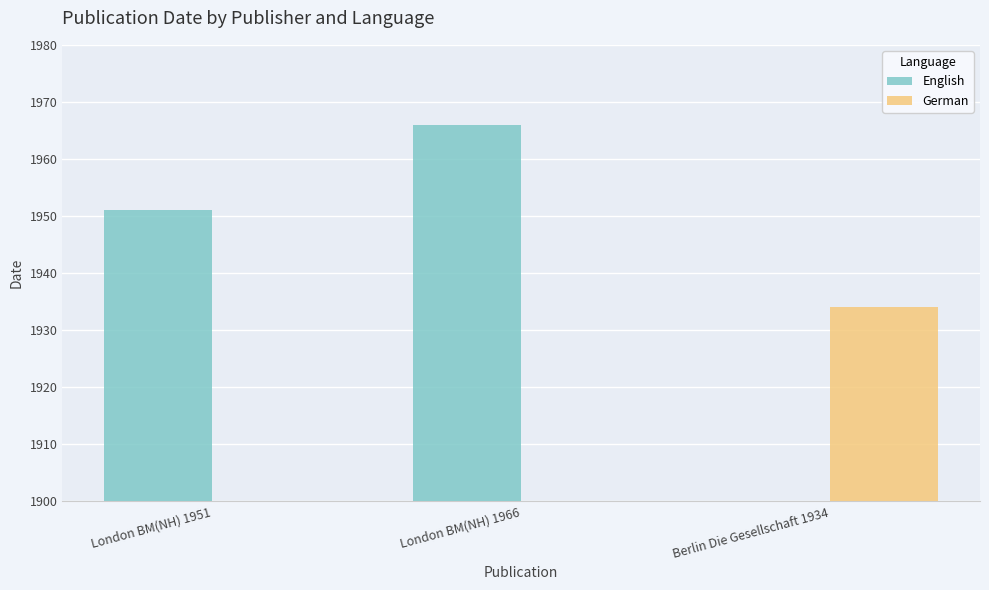

Rank the series at Berlin Die Gesellschaft 1934 from lowest to highest value.

English, German